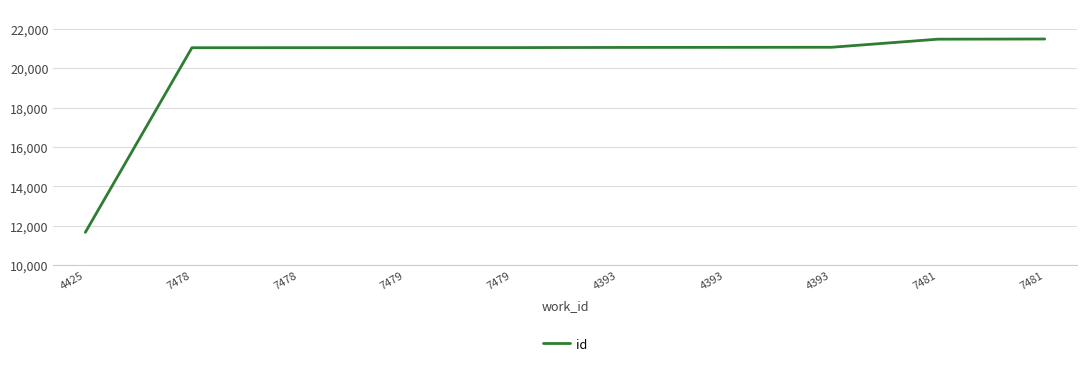

The value at 7481 is 29156. True or false?

False